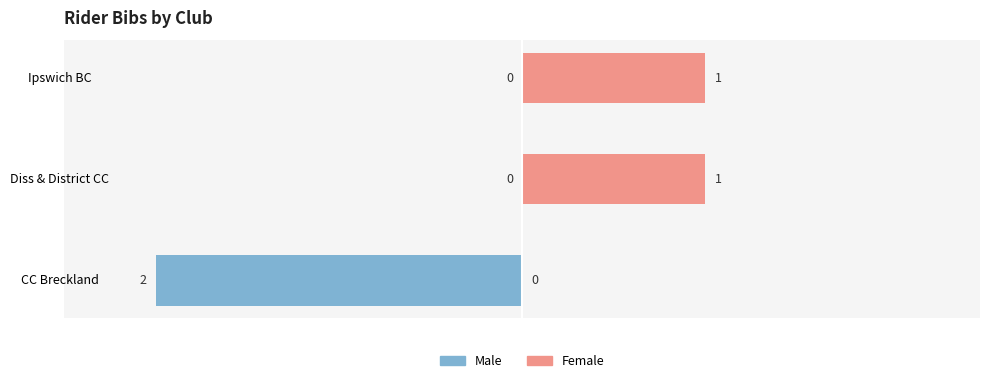

The Female series shows 0 at CC Breckland. True or false?

False